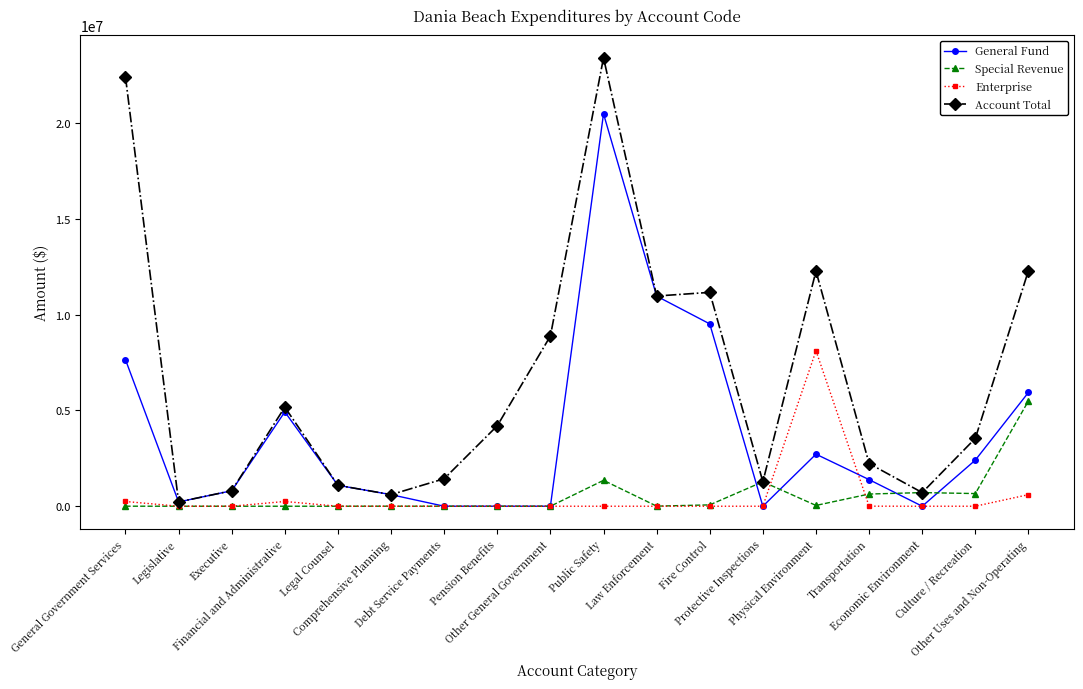

What is the difference between the highest and lowest values at Financial and Administrative?

5169903